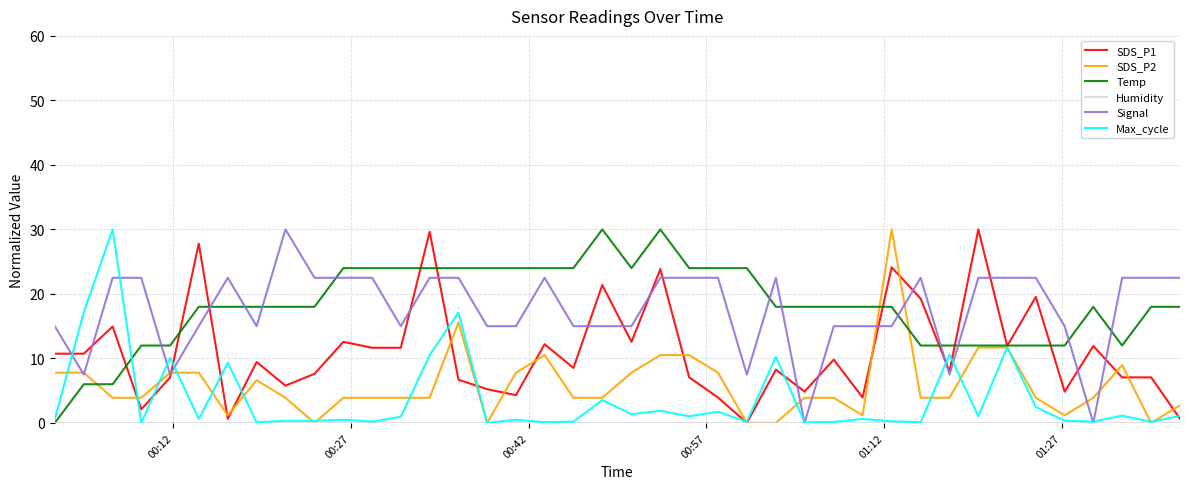

What is the highest value of the Max_cycle series?

30.0